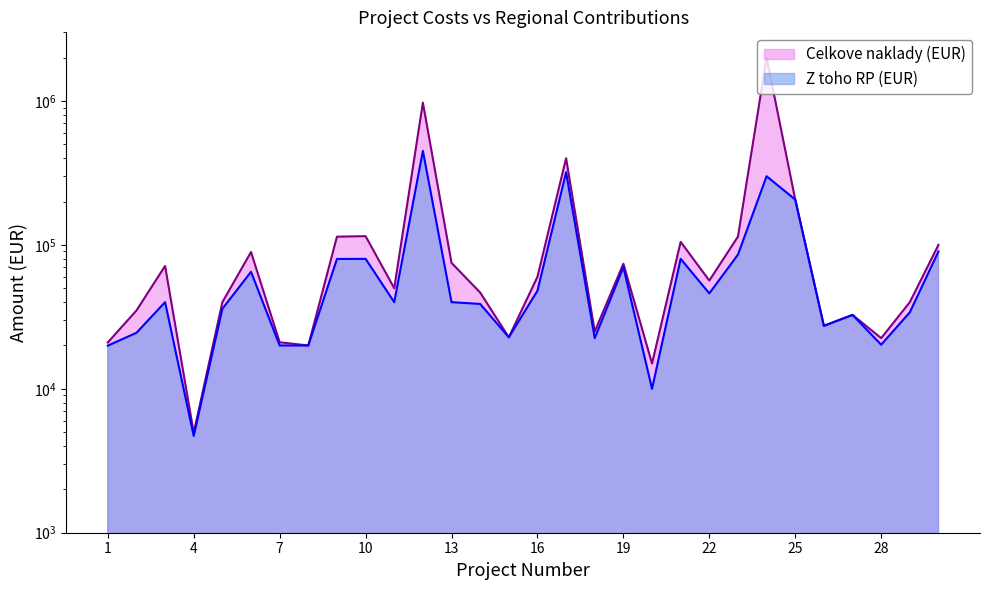

What is the smallest value displayed?

4700.0